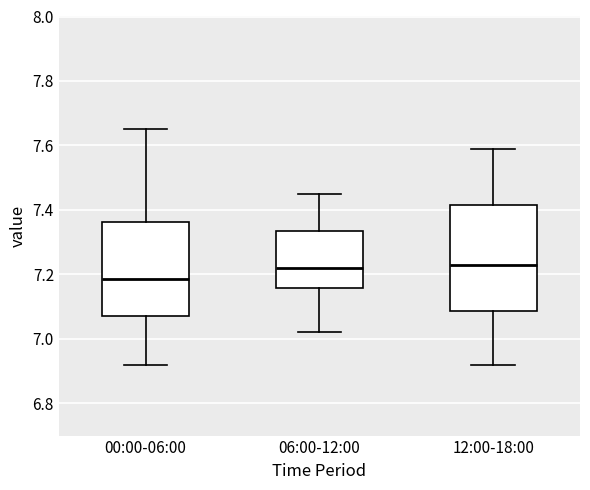

Reading left to right, transcribe this box plot: for each box, give where its median line is, the range the box spans, and where its two whiskers end, as read against the y-axis. The values are not printed on the chart, so give them approximately, as read against the axis.

00:00-06:00: median 7.18, box 7.08 to 7.36, whiskers 6.92 to 7.66
06:00-12:00: median 7.22, box 7.16 to 7.34, whiskers 7.02 to 7.46
12:00-18:00: median 7.24, box 7.08 to 7.42, whiskers 6.92 to 7.60